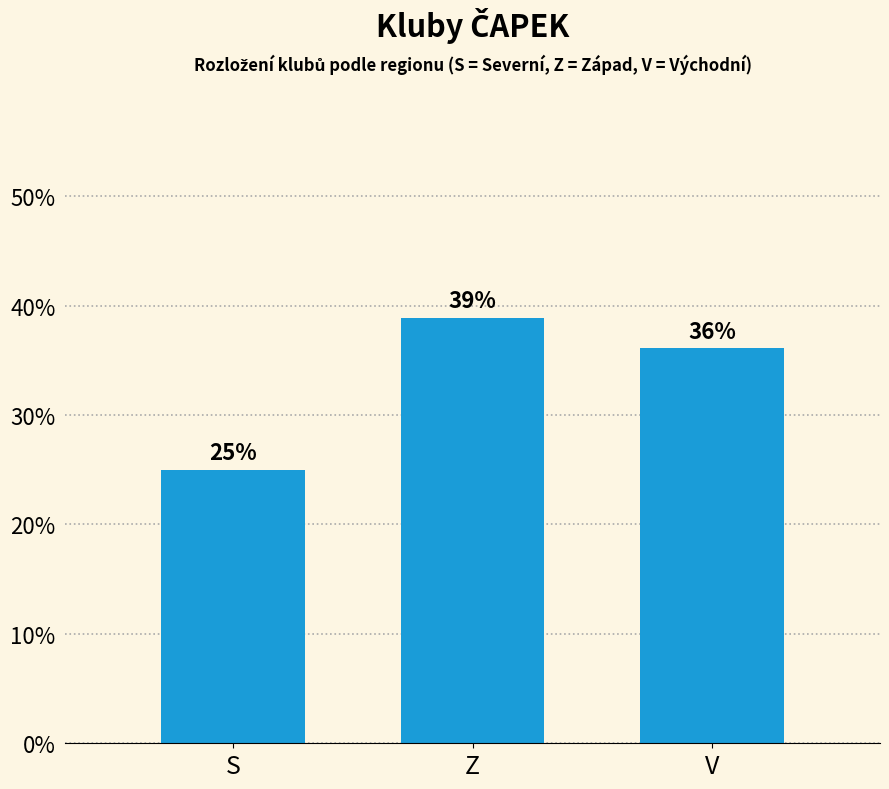

Rank the categories by value from lowest to highest.

S, V, Z